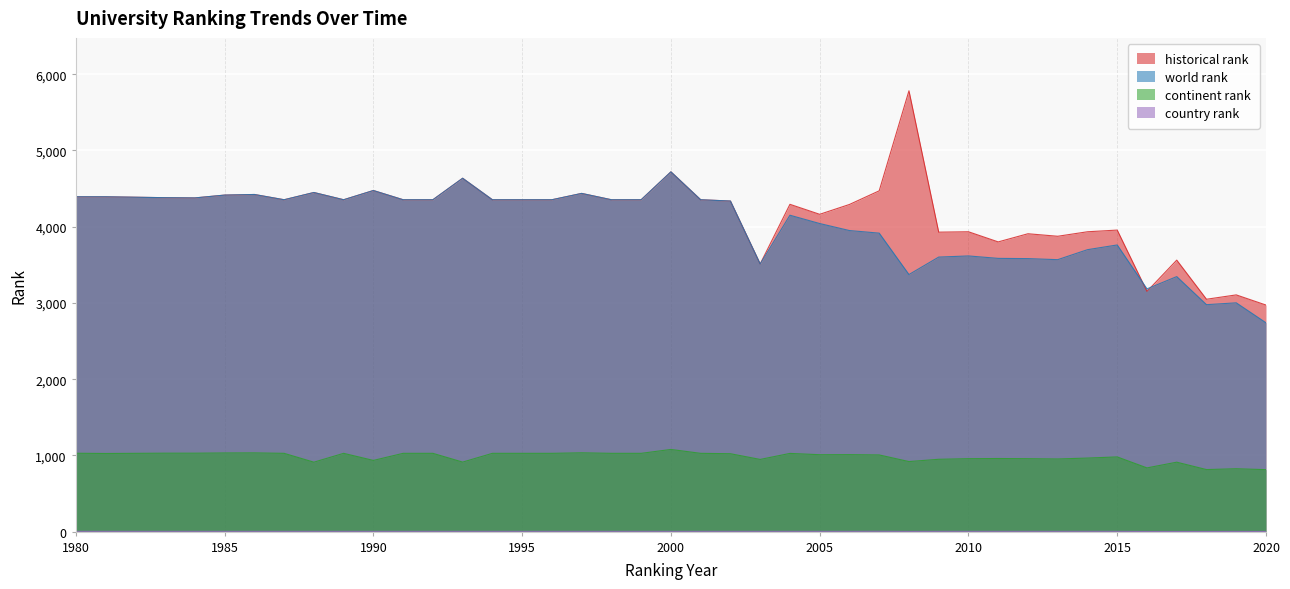

Reading left to right, list all the values displayed in this chart.

world rank: 4392	4392	4380	4377	4414	4422	4353	4448	4353	4474	4353	4353	4635	4353	4353	4353	4436	4353	4353	4719	4353	4336	3511	4150	4041	3949	3915	3372	3601	3616	3584	3581	3567	3698	3760	3184	3345	2977	3001	2739
continent rank: 1028	1025	1029	1029	1032	1033	1027	911	1027	934	1027	1027	912	1027	1027	1027	1034	1027	1027	1078	1027	1022	947	1026	1009	1010	1006	919	949	957	959	957	953	965	980	836	911	814	825	813
country rank: 4	4	4	4	4	4	4	4	4	4	4	4	4	4	4	4	4	4	4	4	4	4	4	4	4	4	5	3	4	4	4	4	4	4	4	2	2	2	3	2
historical rank: 4392	4392	4380	4377	4414	4422	4353	4448	4353	4474	4353	4353	4635	4353	4353	4353	4436	4353	4353	4719	4353	4336	3511	4293	4162	4291	4470	5782	3928	3933	3800	3907	3874	3933	3955	3151	3561	3048	3105	2972